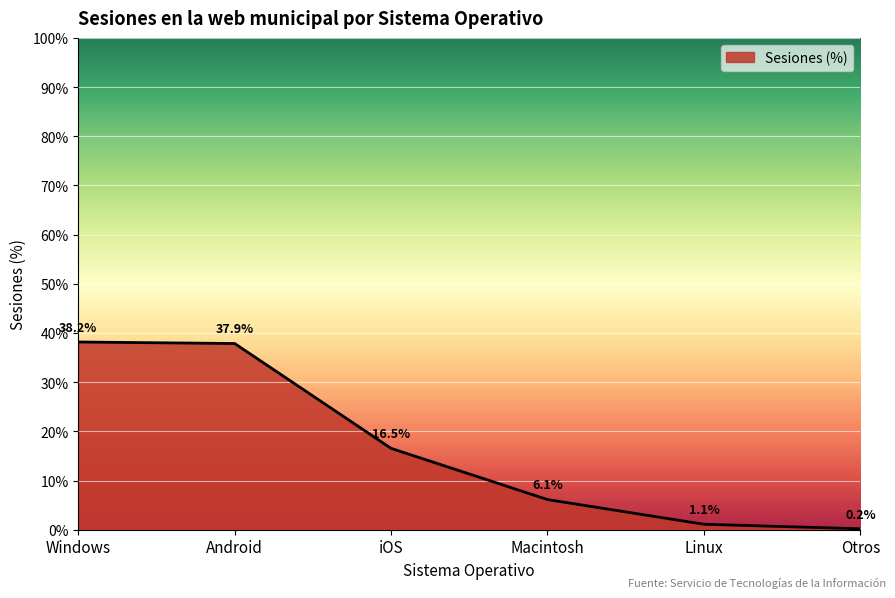

True or false: the data shows 51.0 at Android.

False